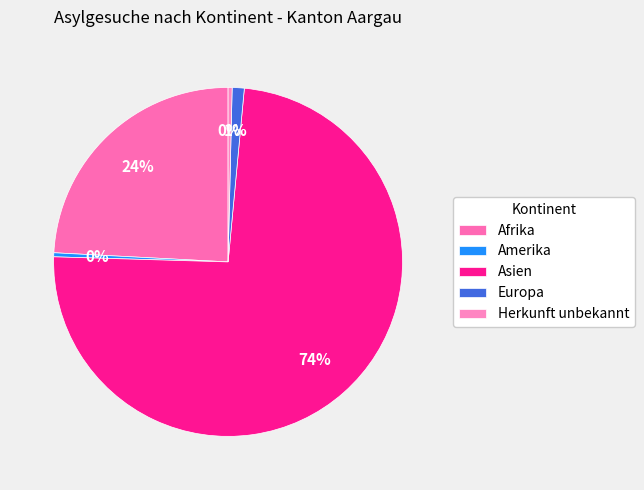

What is the ratio of the value at Asien to the value at Amerika?

199.0